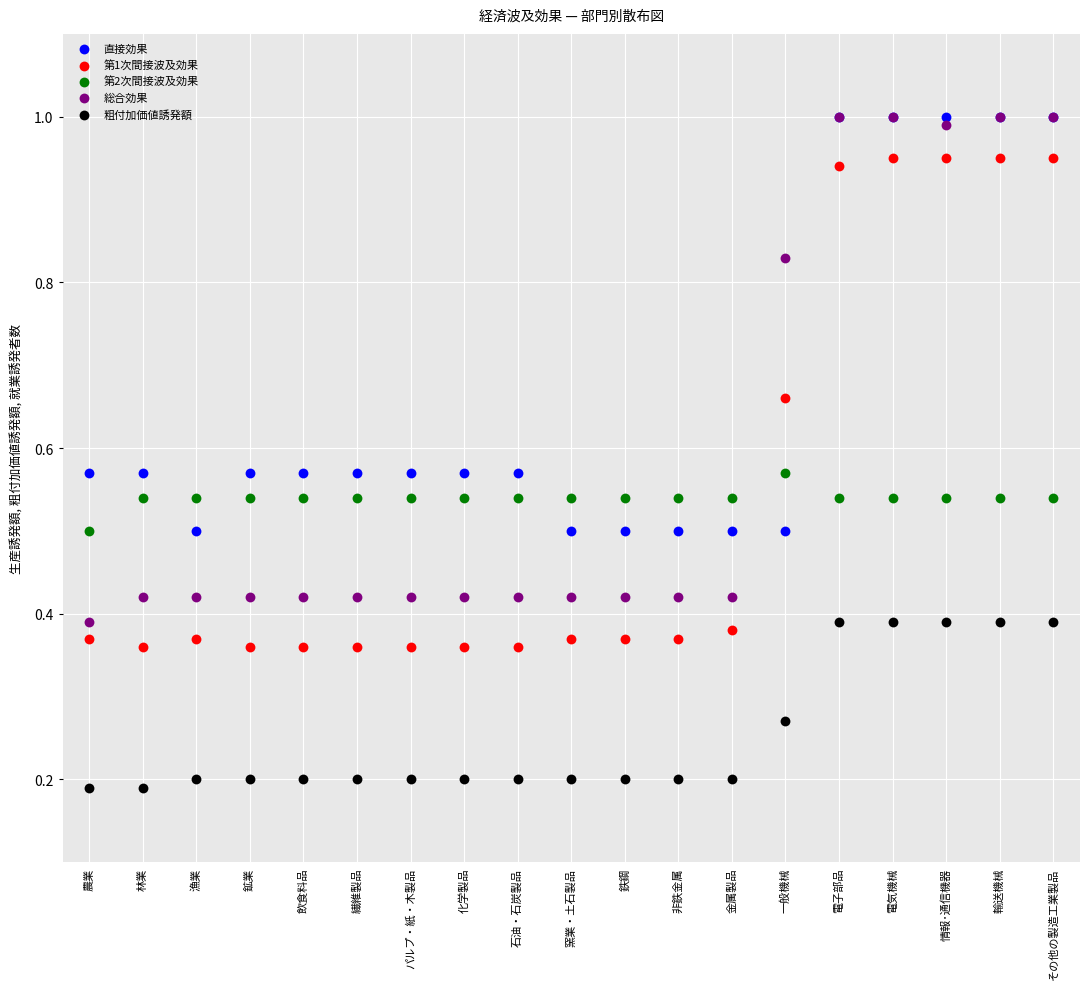

Which series has the widest spread of Y values?

総合効果